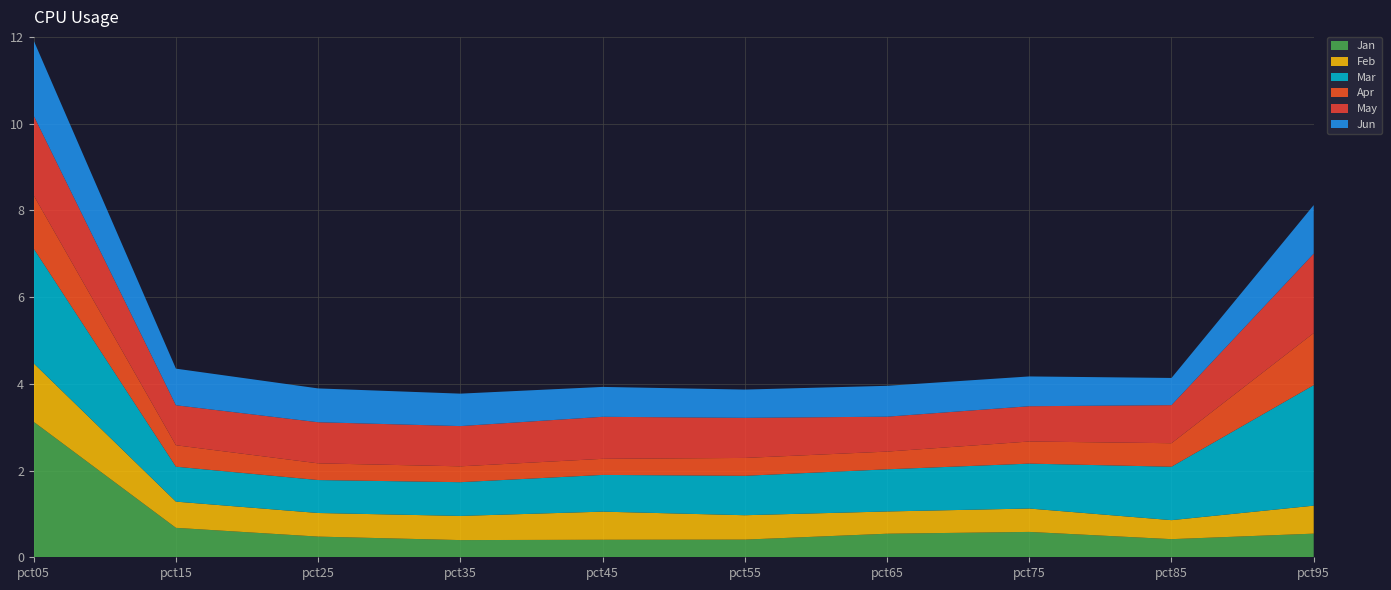

Reading left to right, what are all the values shown in this chart?

Jan: 3.1	0.7	0.5	0.4	0.4	0.4	0.5	0.6	0.4	0.5
Feb: 1.3	0.6	0.5	0.6	0.6	0.6	0.5	0.5	0.4	0.6
Mar: 2.6	0.8	0.8	0.8	0.8	0.9	1.0	1.0	1.2	2.8
Apr: 1.2	0.5	0.4	0.4	0.4	0.4	0.4	0.5	0.5	1.2
May: 1.8	0.9	0.9	0.9	1.0	0.9	0.8	0.8	0.9	1.8
Jun: 1.7	0.8	0.8	0.7	0.7	0.7	0.7	0.7	0.6	1.1